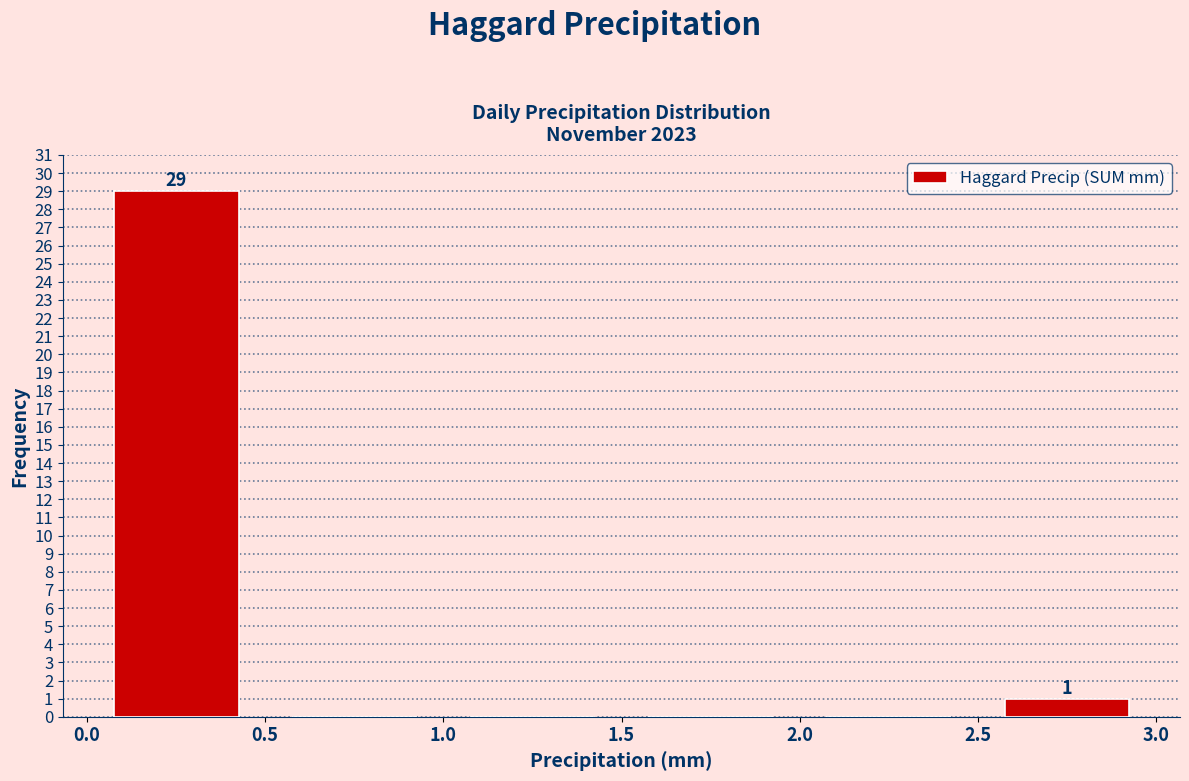

Which range on the x-axis has the tallest bar?

0.0 to 0.5